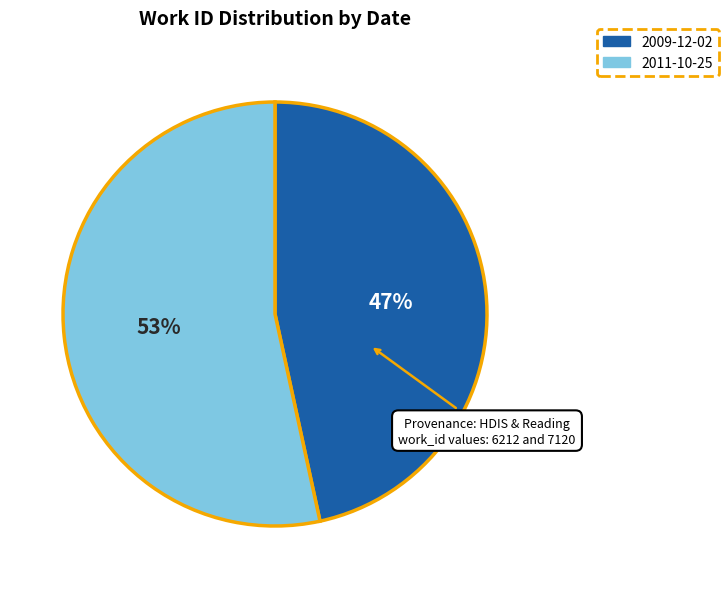

Approximately how many times larger is the value at 2011-10-25 compared to 2009-12-02?

1.1